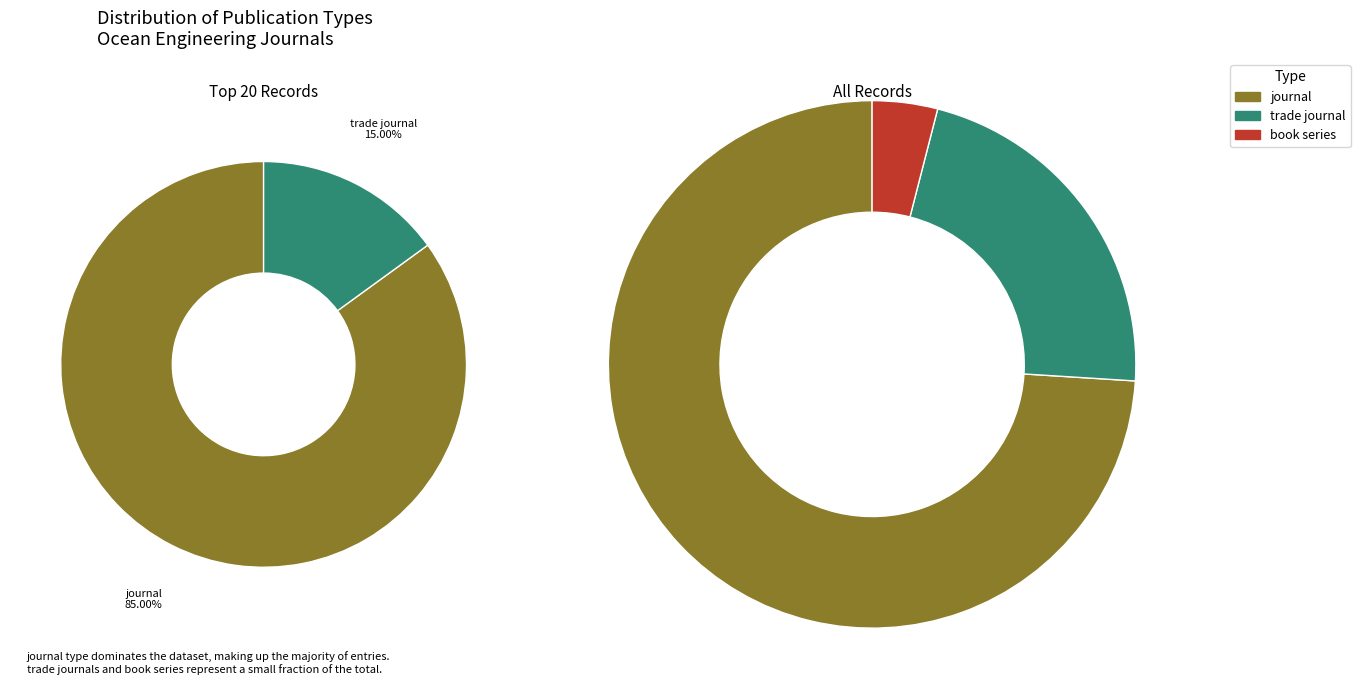

What is the smallest slice in the pie chart?

book series